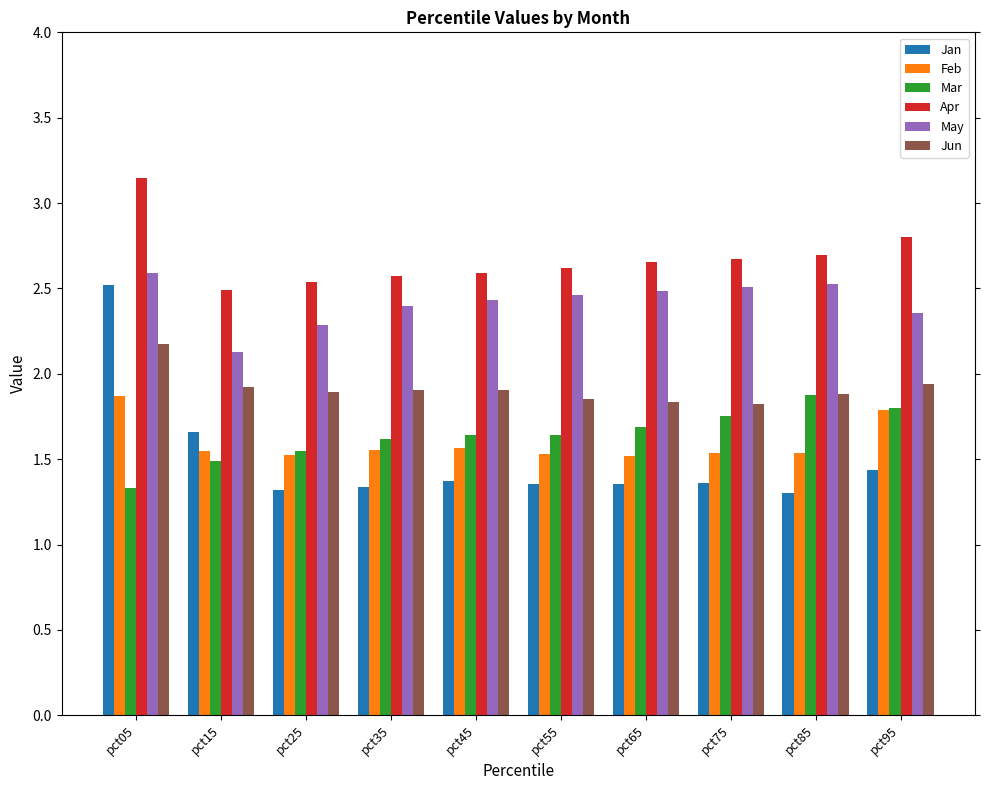

True or false: Mar has a value of 0.7 at pct75.

False